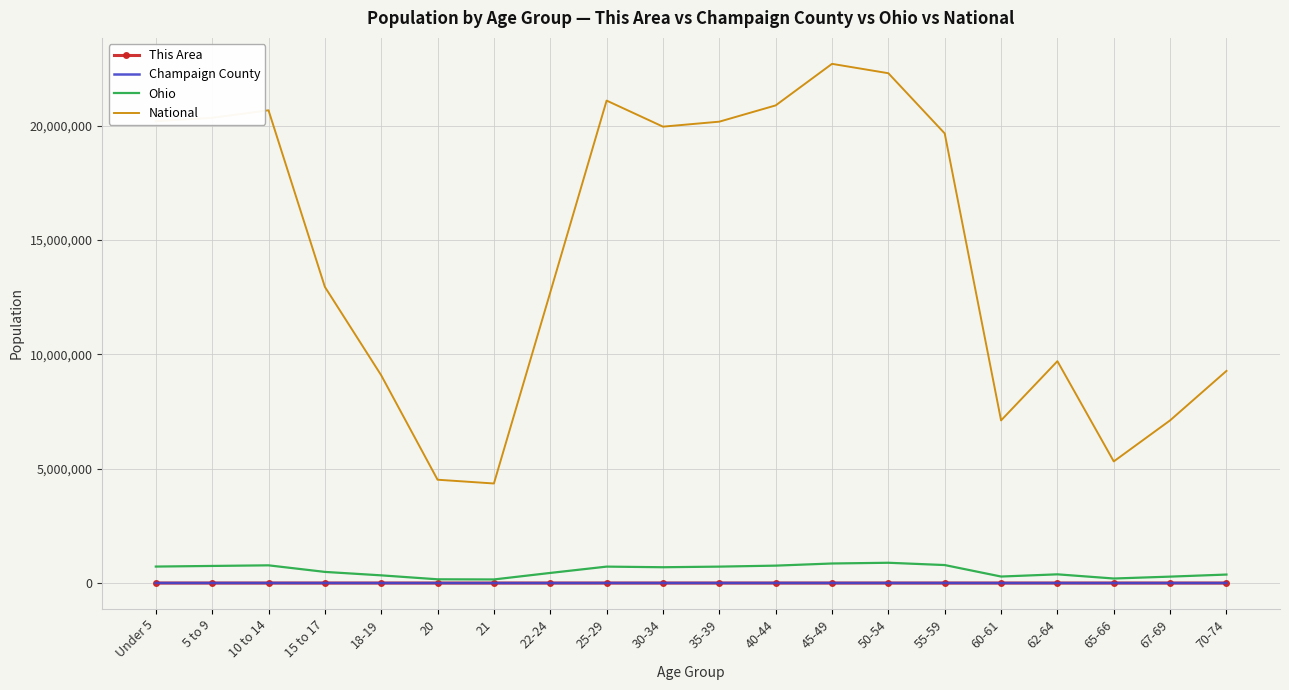

True or false: This Area and National cross at least once.

False